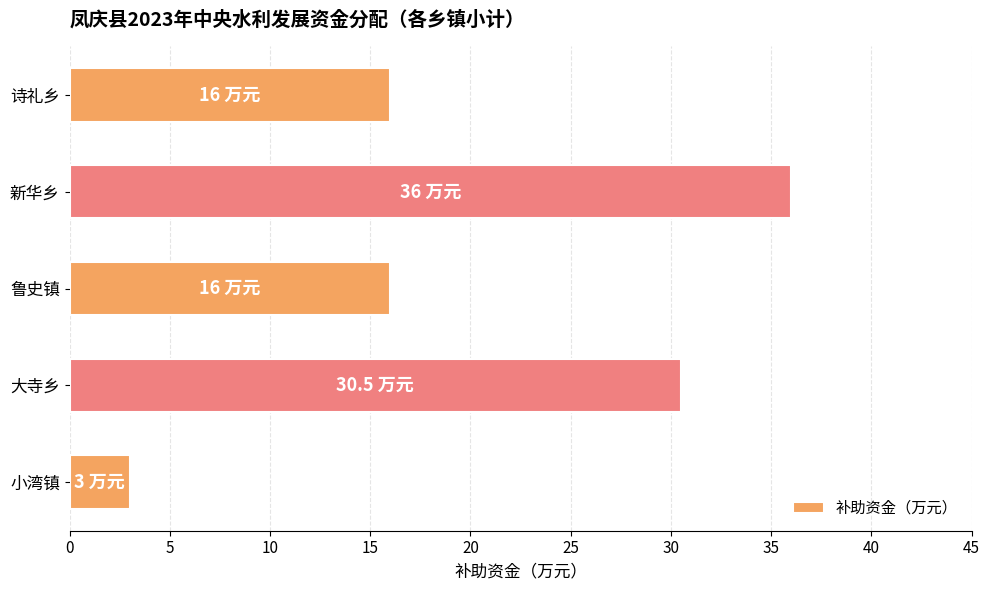

What is the difference between the second highest and second lowest values?

14.5